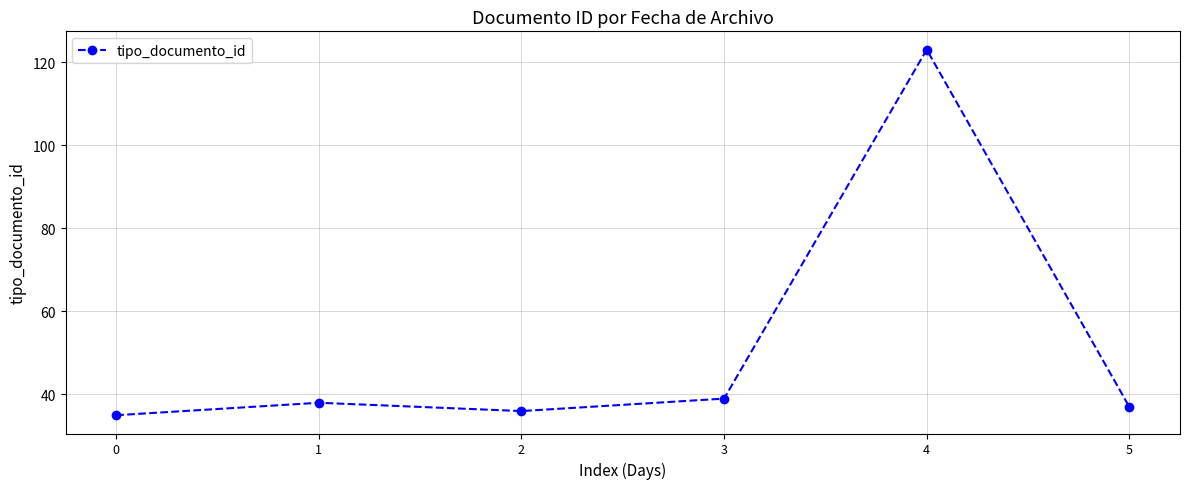

Reading left to right, transcribe all the data shown in this chart.

35	38	36	39	123	37